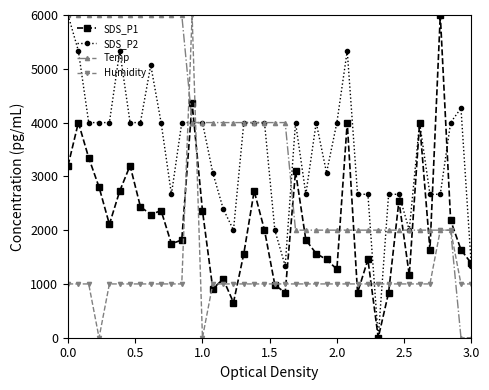

What is the value of the Humidity point at the 6th from the left?

1000.0